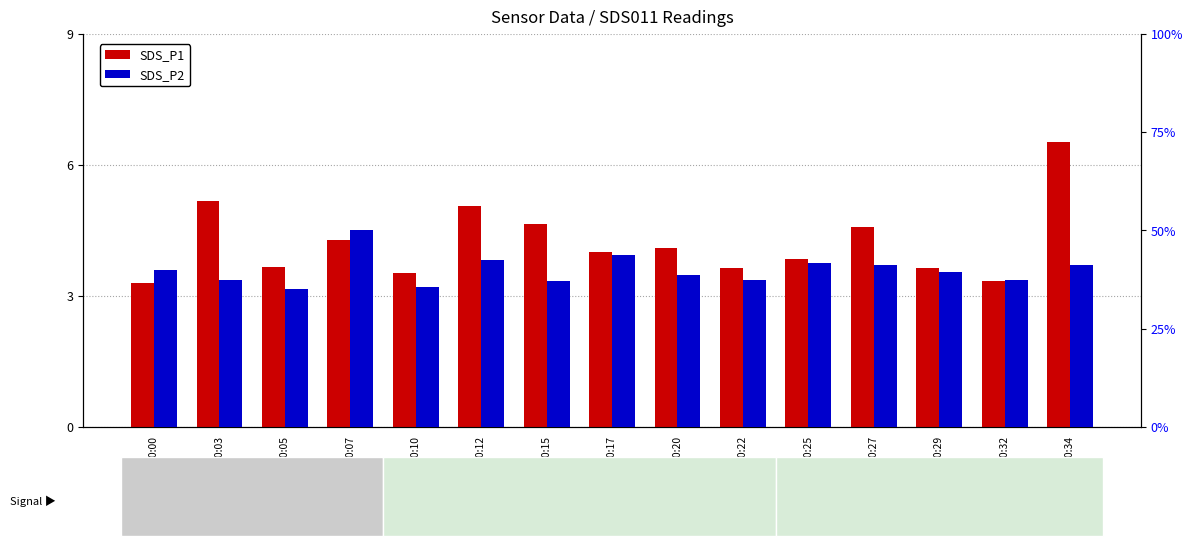

What is the value of the SDS_P2 (PM2.5) bar at the 15th from the left?

41.2